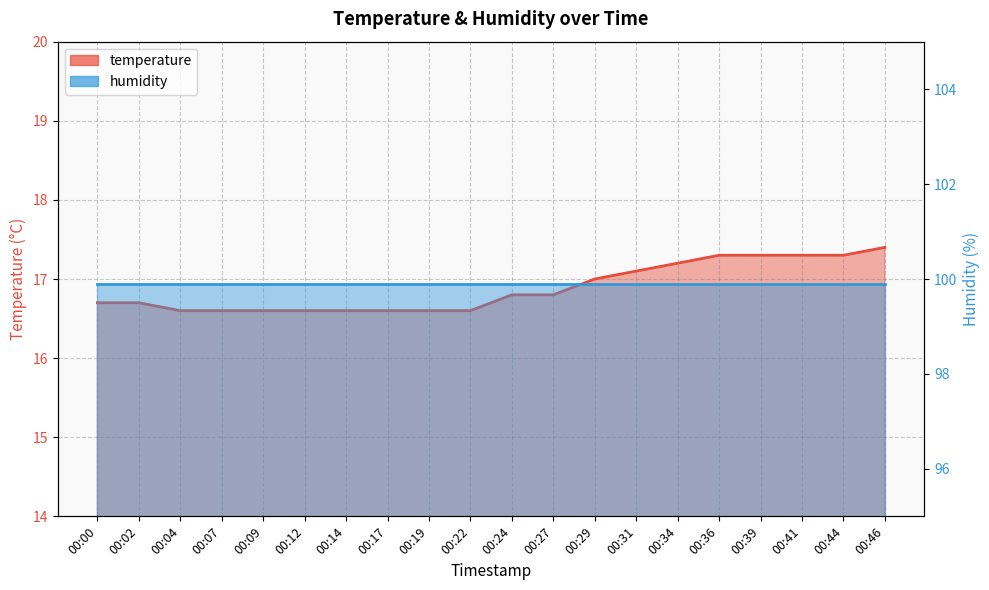

Is it true that the value at 00:09 is 29.0?

False